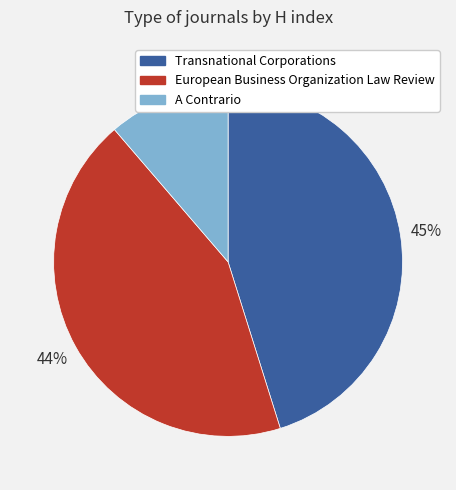

Is the sum of Transnational Corporations and A Contrario greater than half?

Yes